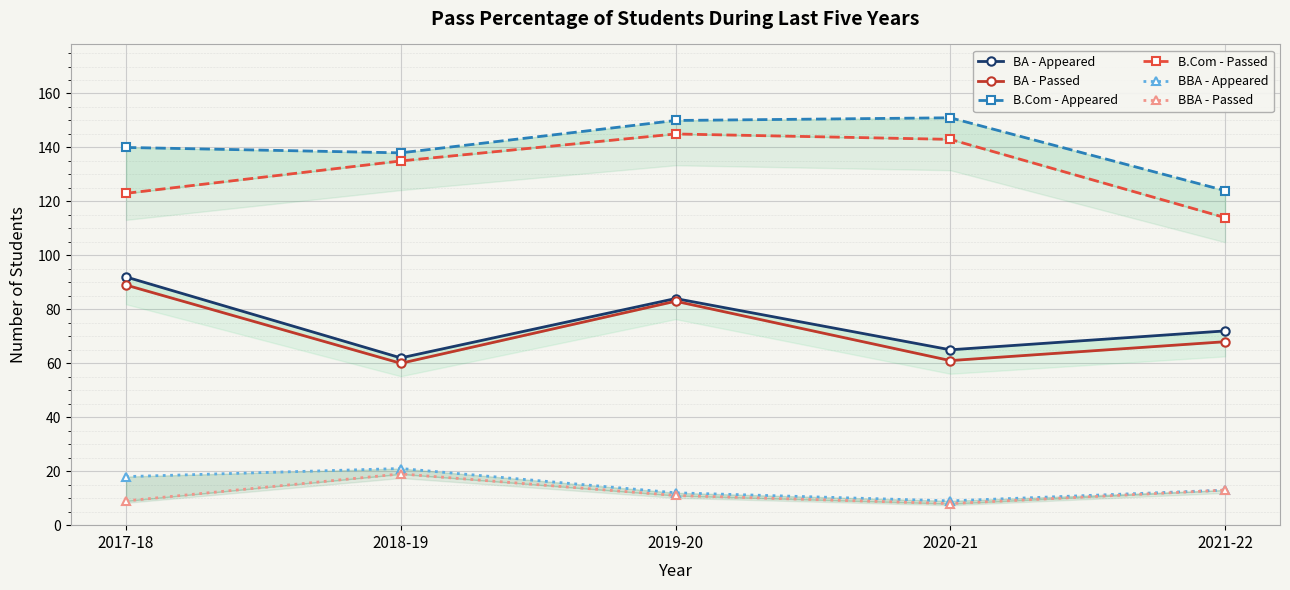

Which series has the widest spread of values?

B.Com - Passed